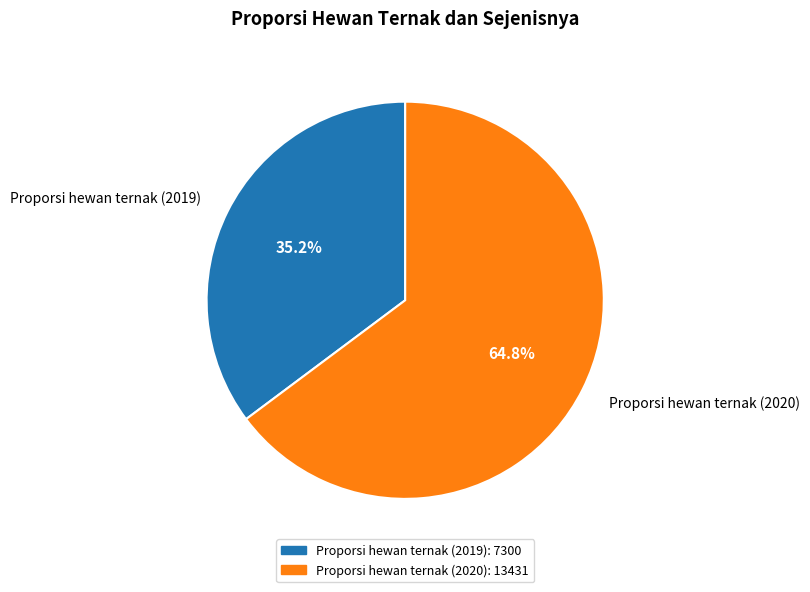

What is the ratio of the value at Proporsi hewan ternak (2019) to the value at Proporsi hewan ternak (2020)?

0.5